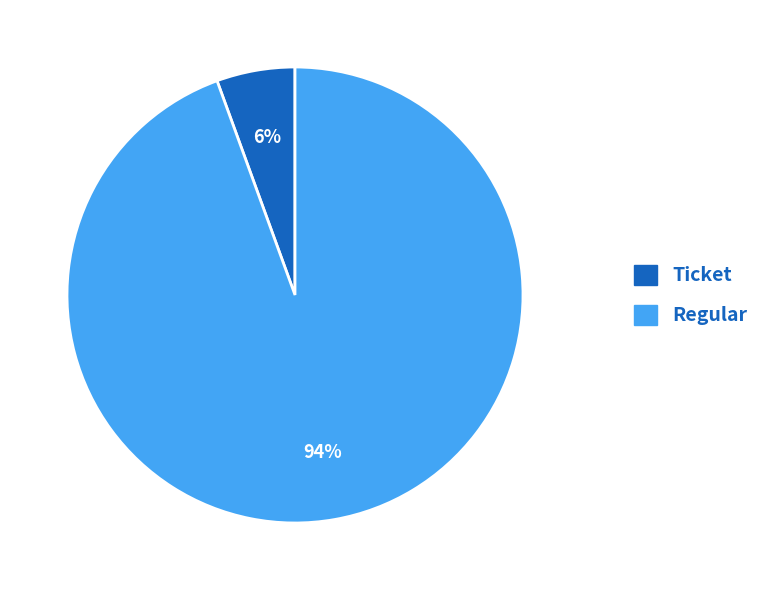

Does any single category account for the majority?

Yes